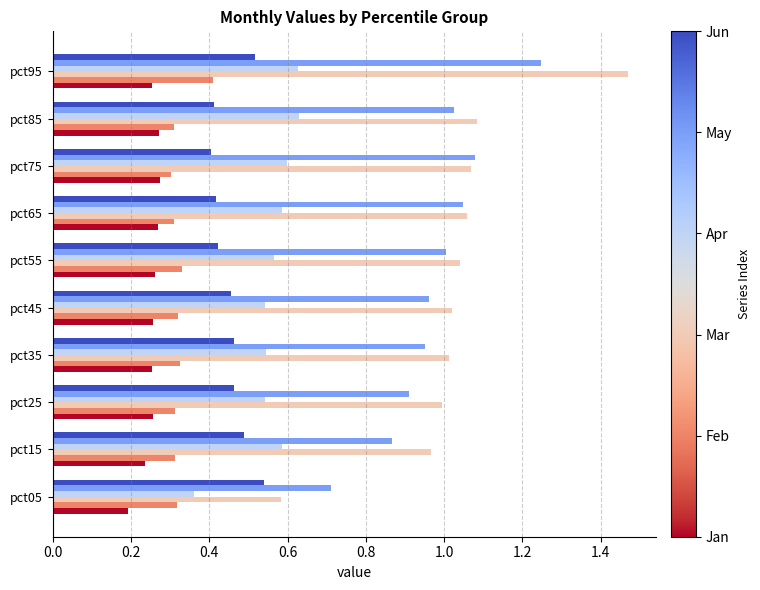

At which category is the sum across all series the highest?

pct95